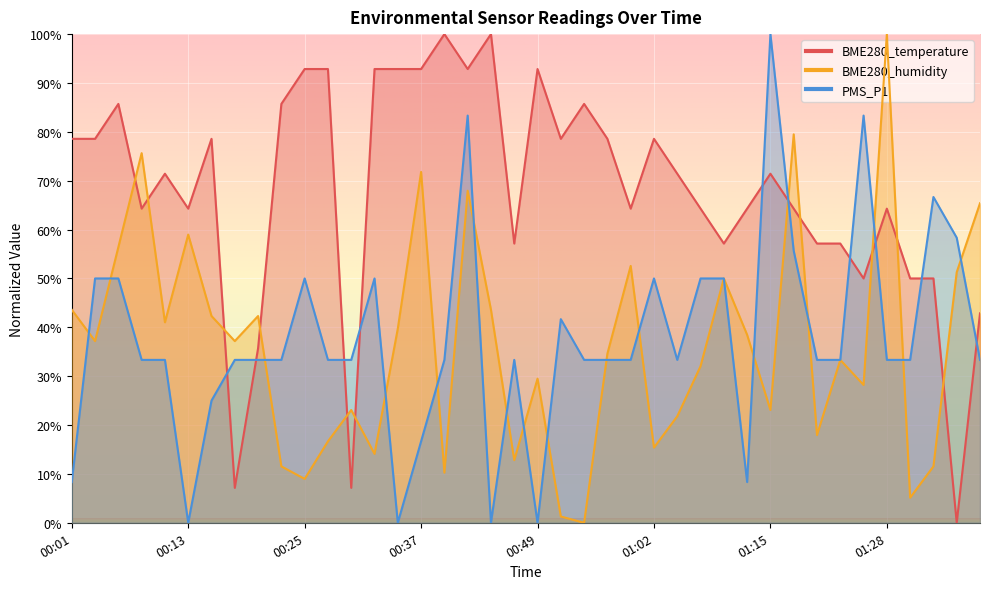

The BME280_temperature series shows 36.1 at 00:42. True or false?

False